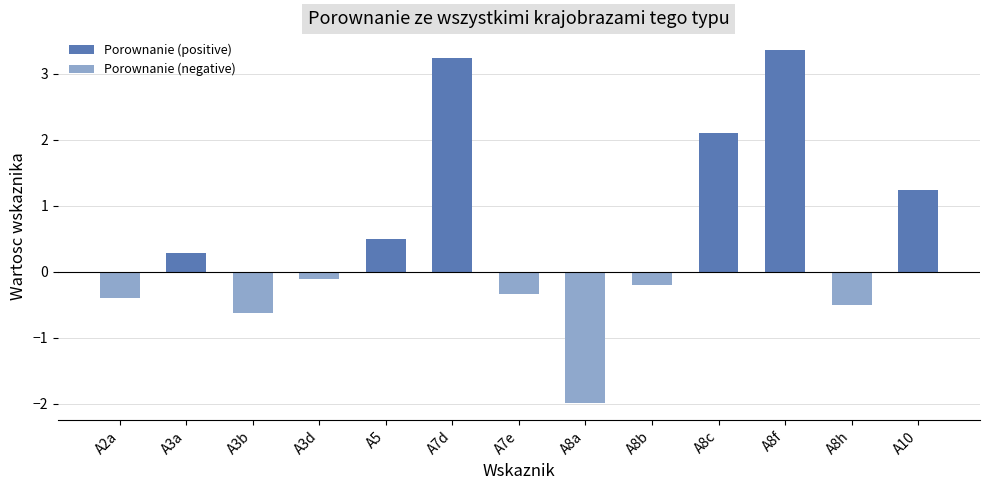

What is the difference between the second highest and second lowest values in the Porownanie (negative) series?

0.6